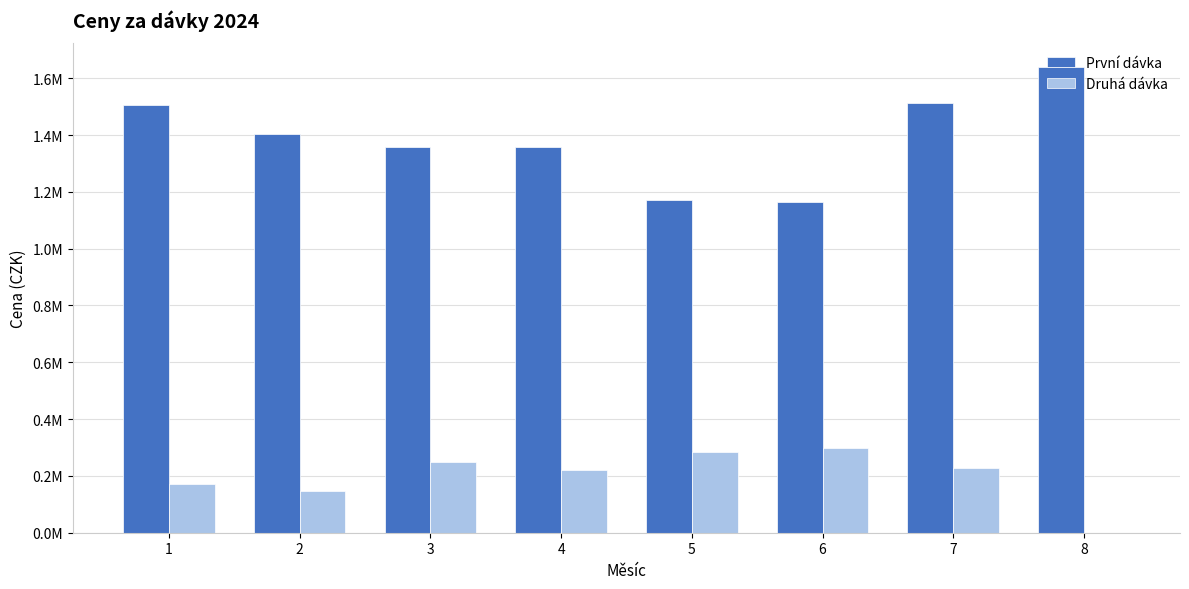

Does the chart contain stacked bars?

No